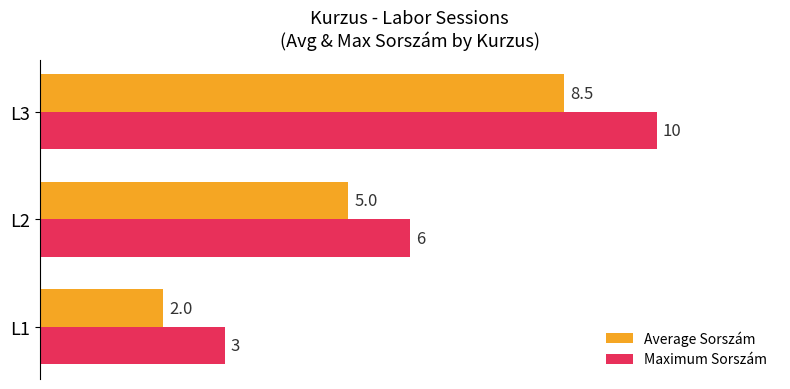

How many data points in Average Sorszám are less than 5?

1